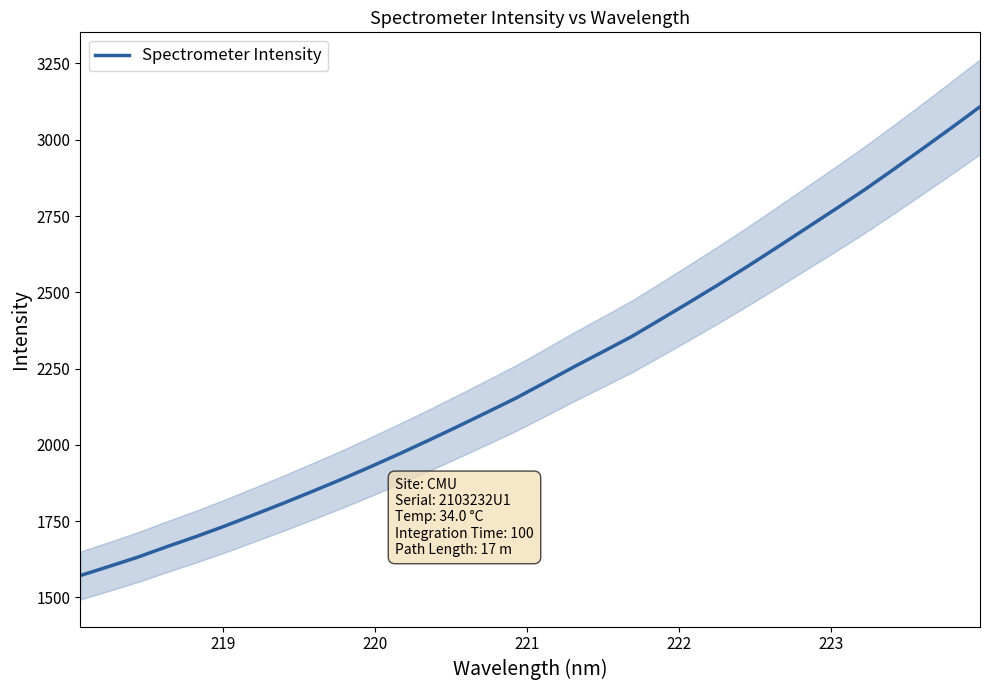

True or false: there are more than 2 points higher than both neighbors.

False